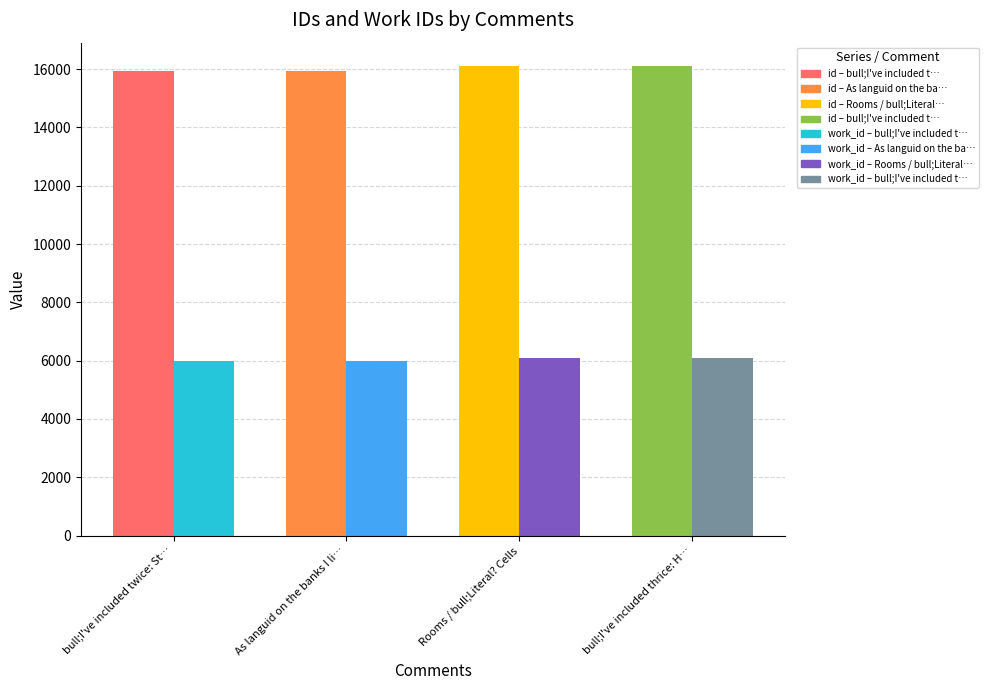

What is the greatest value displayed?

16101